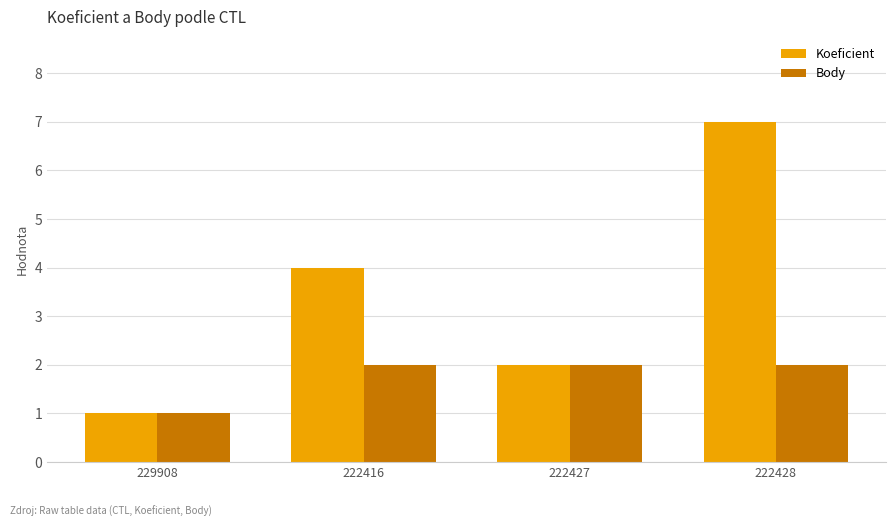

Reading right to left, list all the values displayed in this chart.

Koeficient: 7	2	4	1
Body: 2	2	2	1